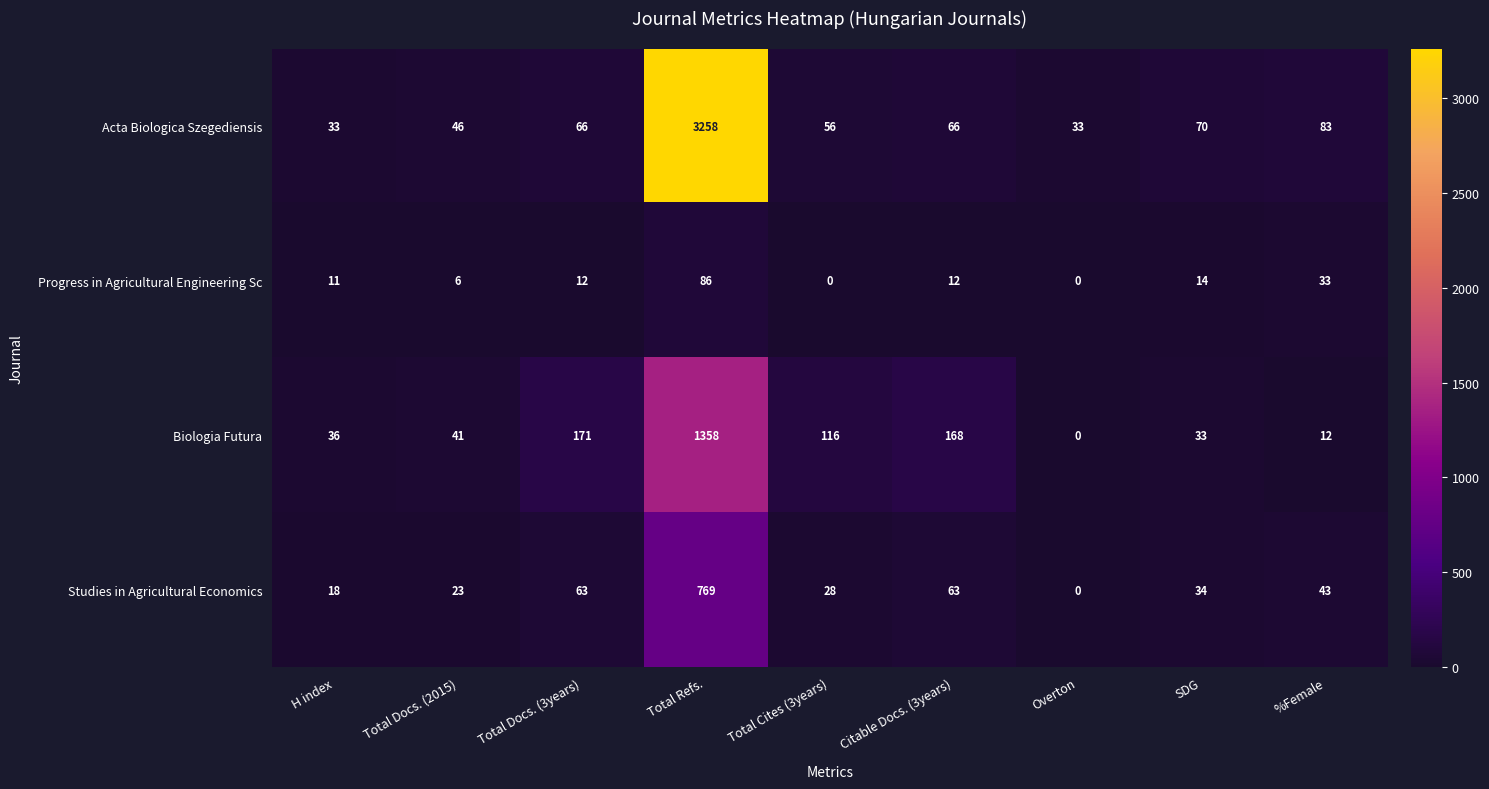

What is the total value across all series at Total Docs. (3years)?

312